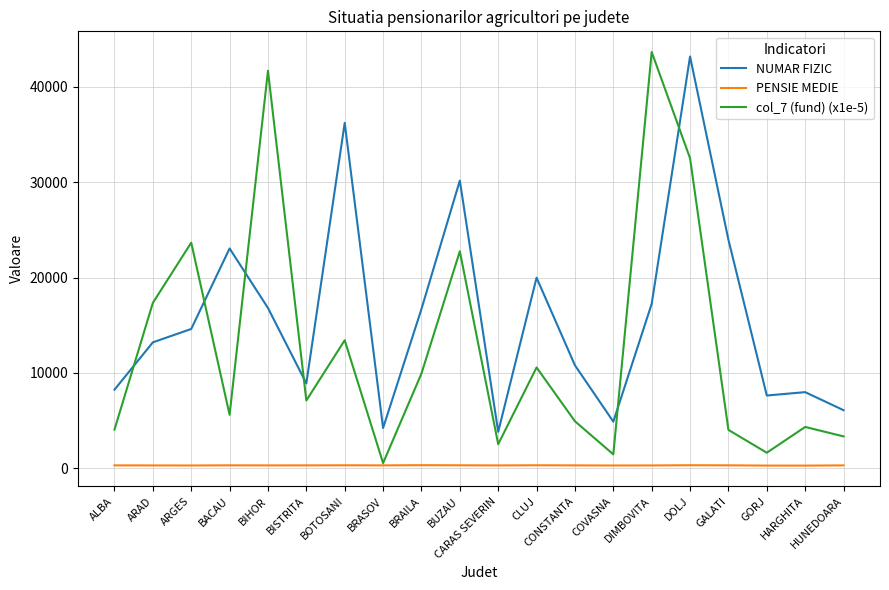

At which category is the sum across all series the highest?

DOLJ